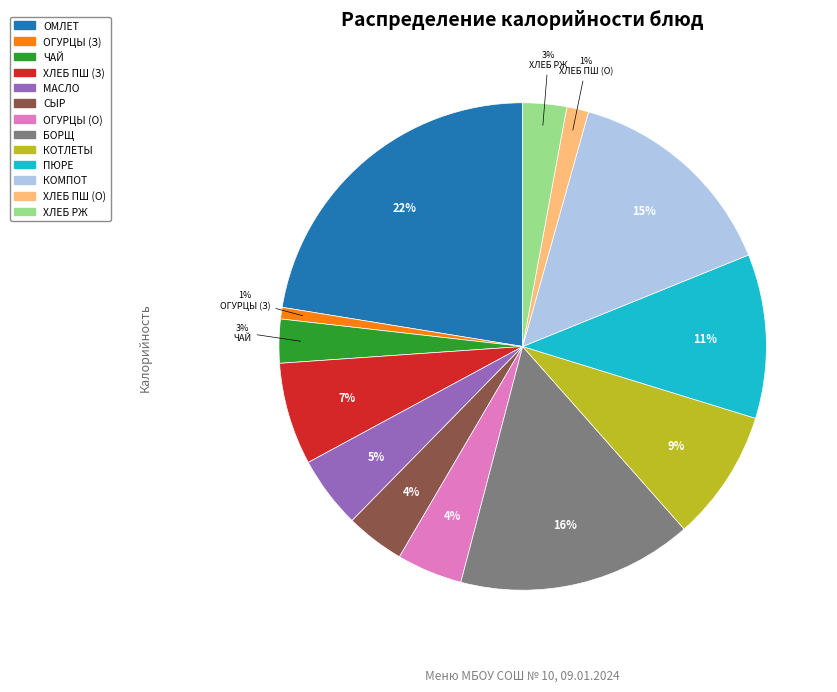

Is there any slice that represents more than half of the pie?

No